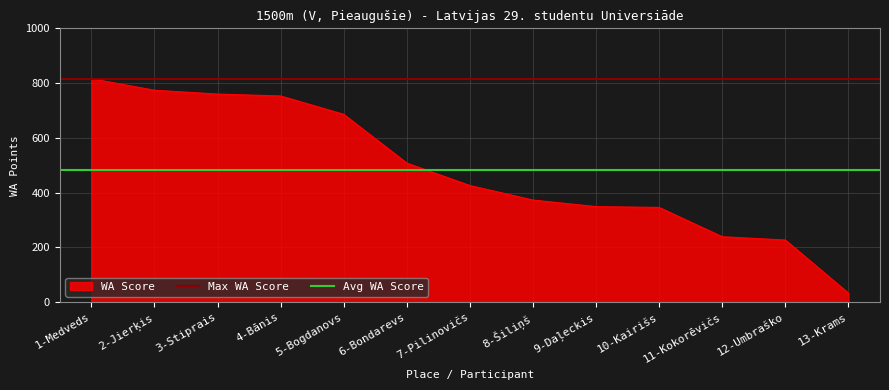

The value of WA Score at 3-Stiprais is 529. True or false?

False